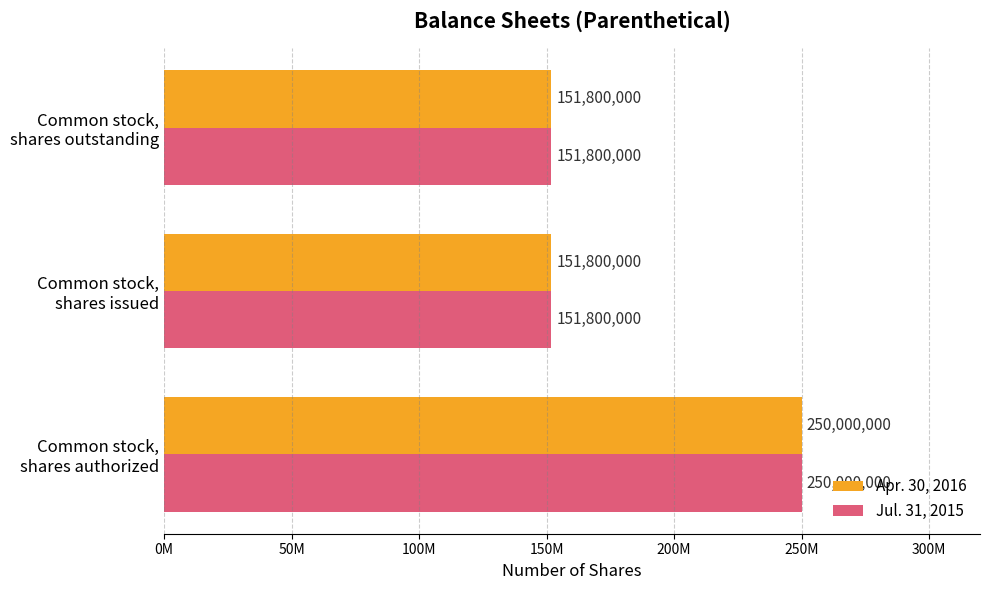

What are all the series names shown in the legend?

Apr. 30, 2016, Jul. 31, 2015